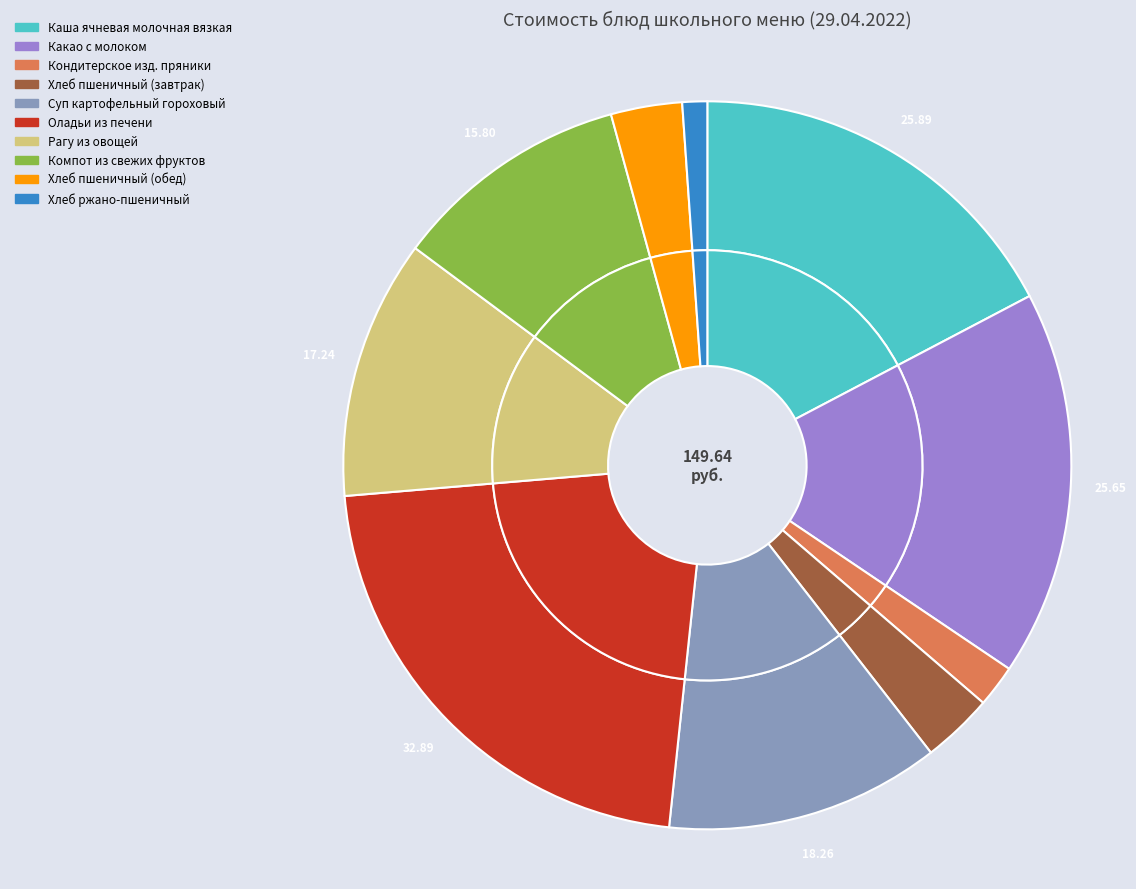

To the nearest percent, what is the difference between the largest and smallest slice percentages?

21%